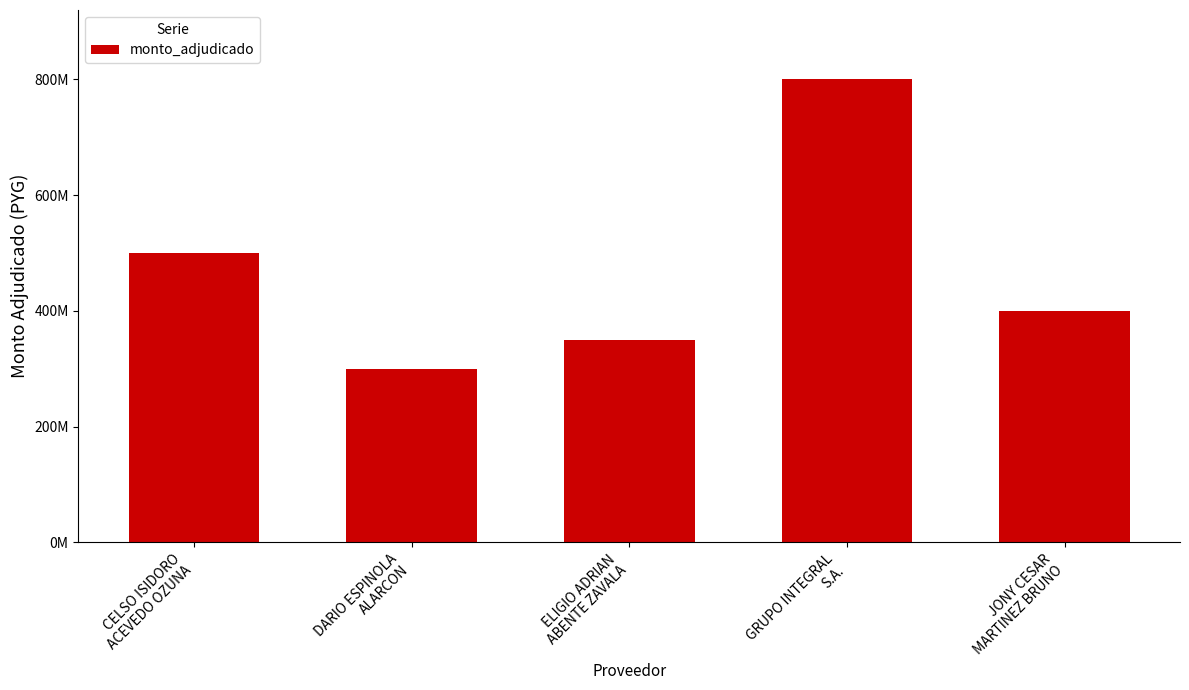

At which category does the chart reach its peak across all series?

GRUPO INTEGRAL
S.A.